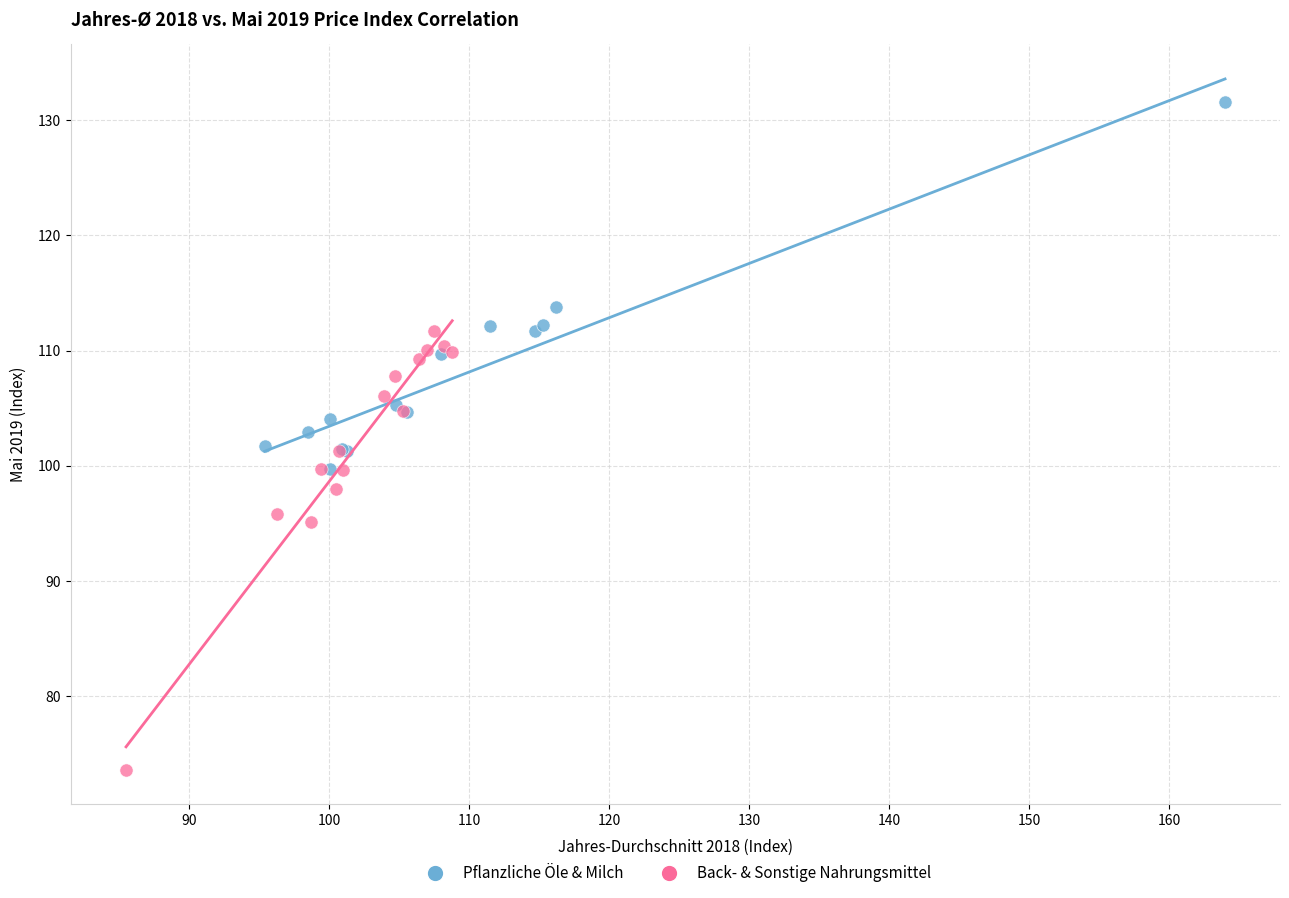

Which series has the widest spread of Y values?

Back- & Sonstige Nahrungsmittel